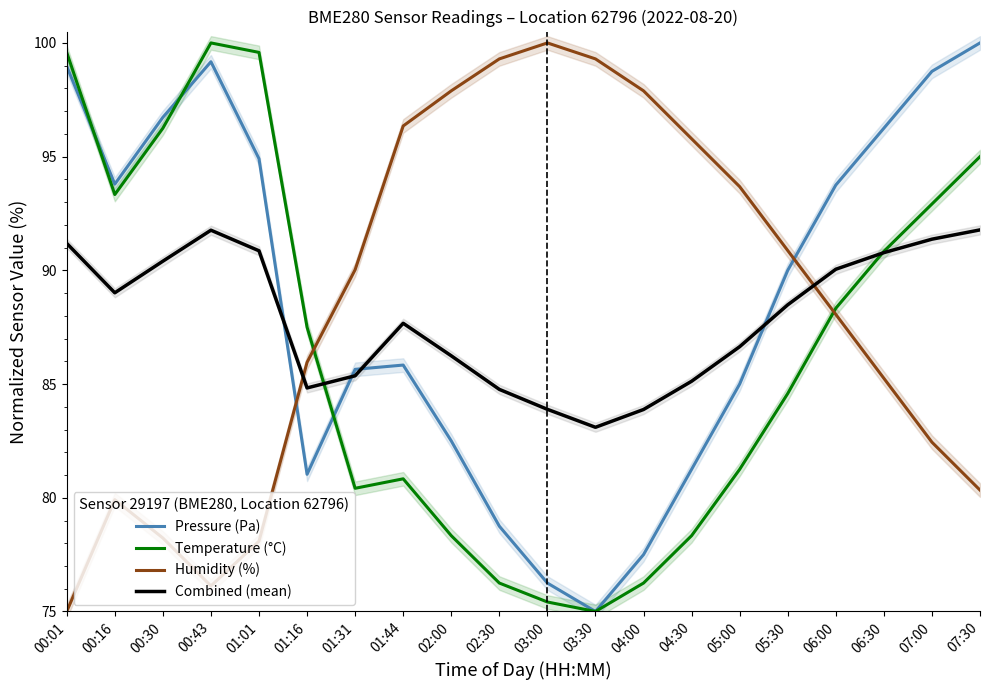

True or false: Combined (mean) and Temperature (°C) intersect in this chart.

True